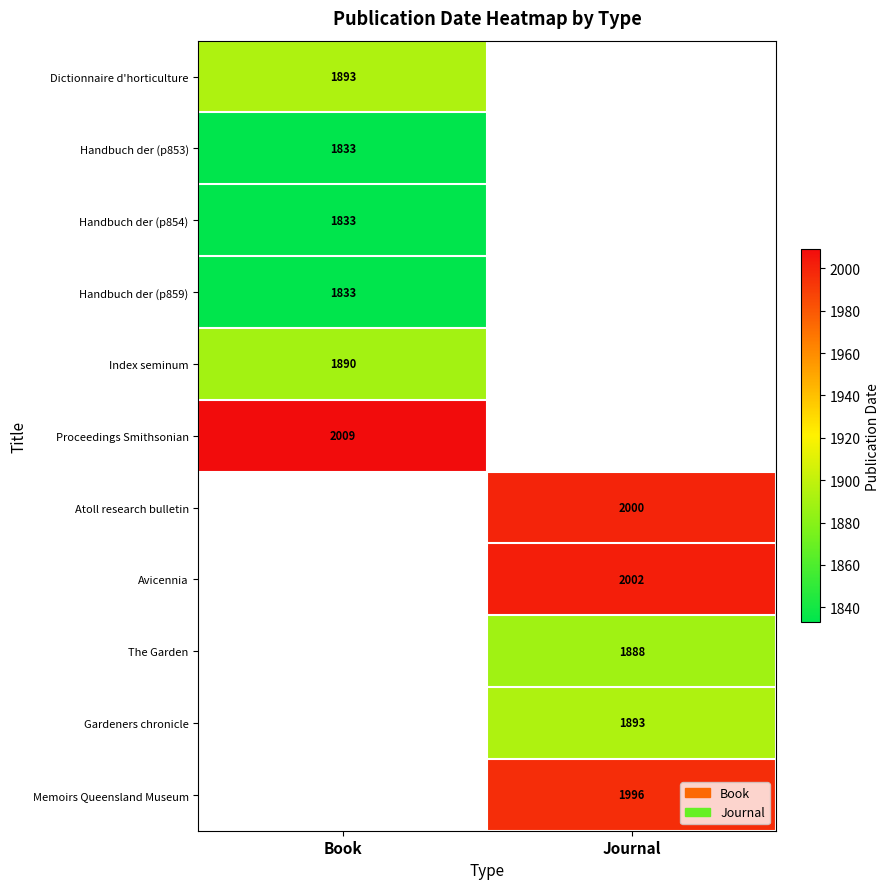

True or false: Proceedings Smithsonian has a value of 2009 at Book.

True